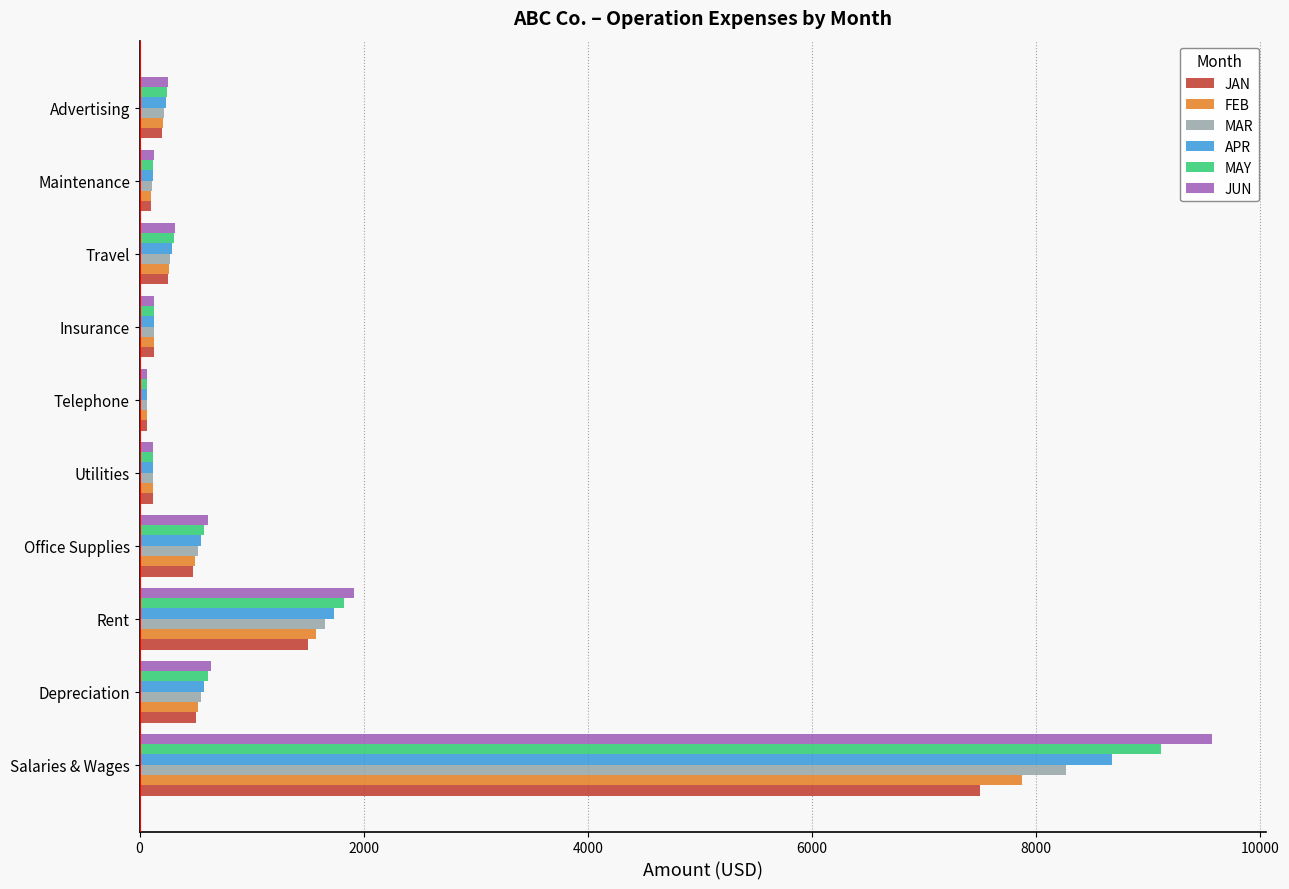

What is the smallest value displayed?

68.0